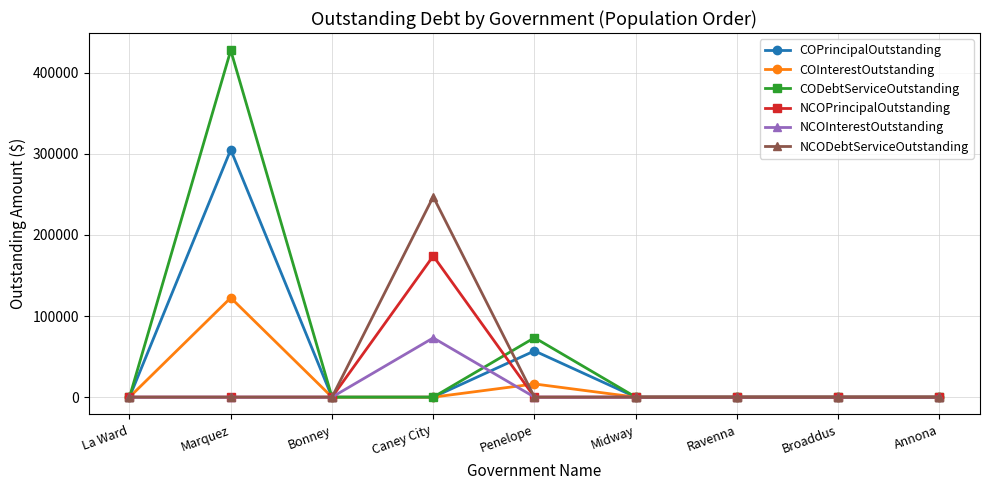

Which series has the widest spread of values?

CODebtServiceOutstanding